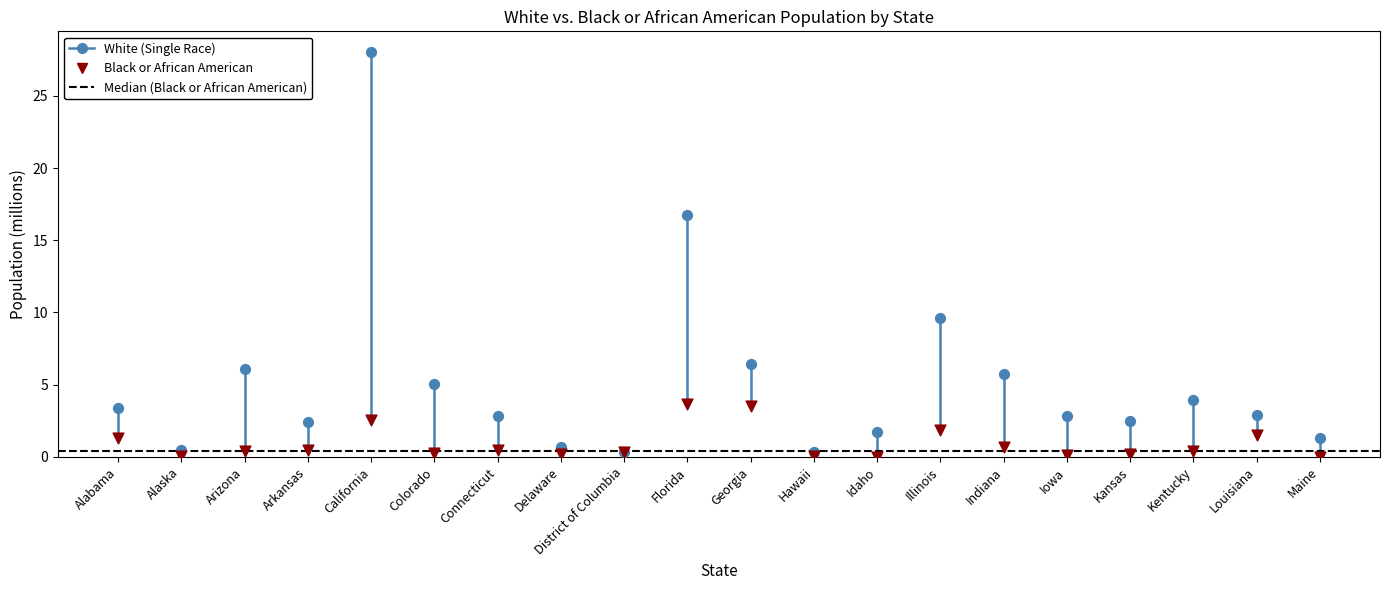

Across all series, what Y value is closest to 14?

16.8